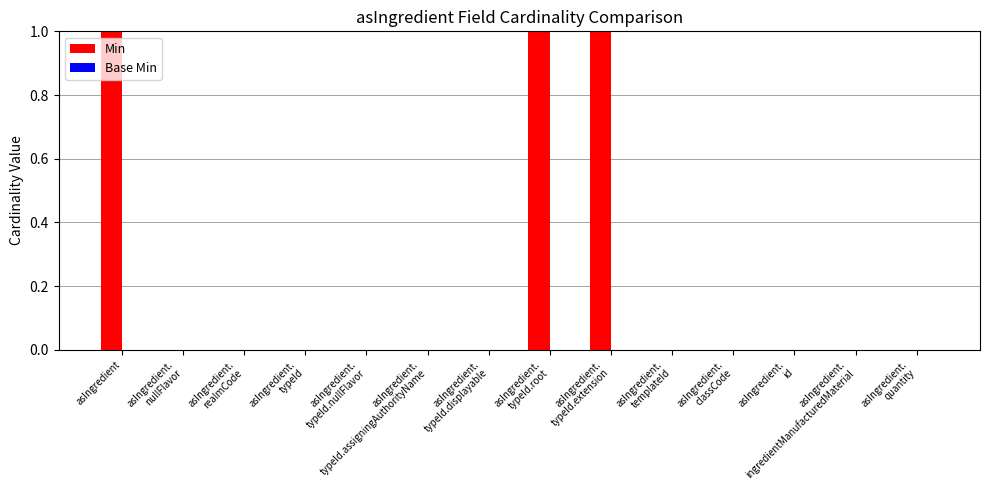

What is the sum of all values?

3